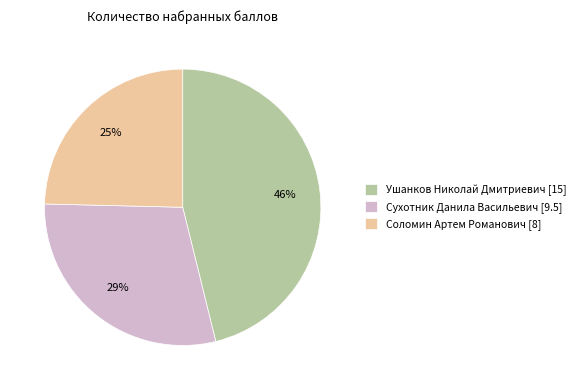

Is there any slice that represents more than half of the pie?

No